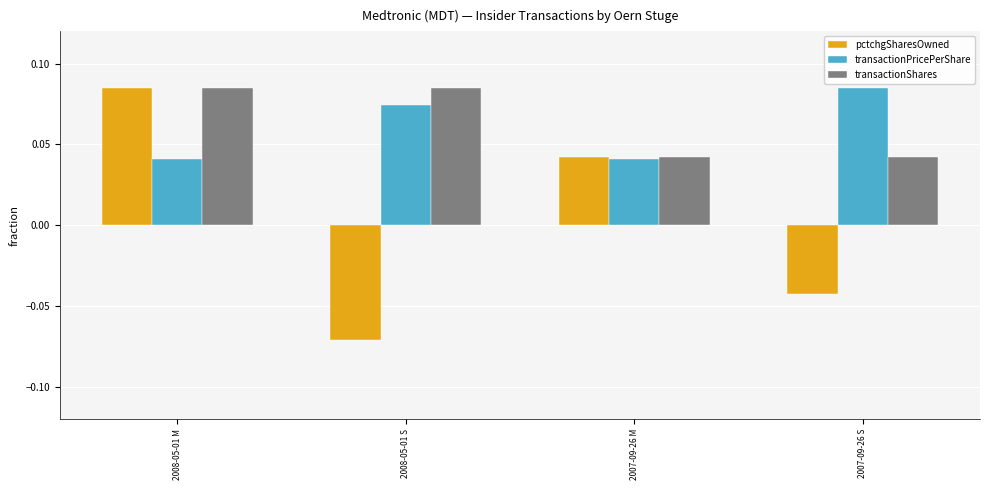

Is it true that transactionShares equals 0.0 at 2008-05-01 S?

False